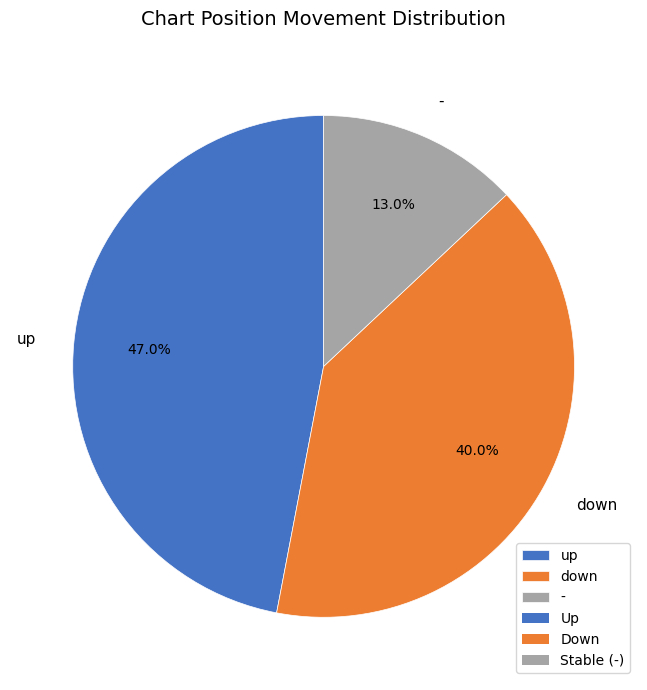

Rank the categories by value from highest to lowest.

up, down, -